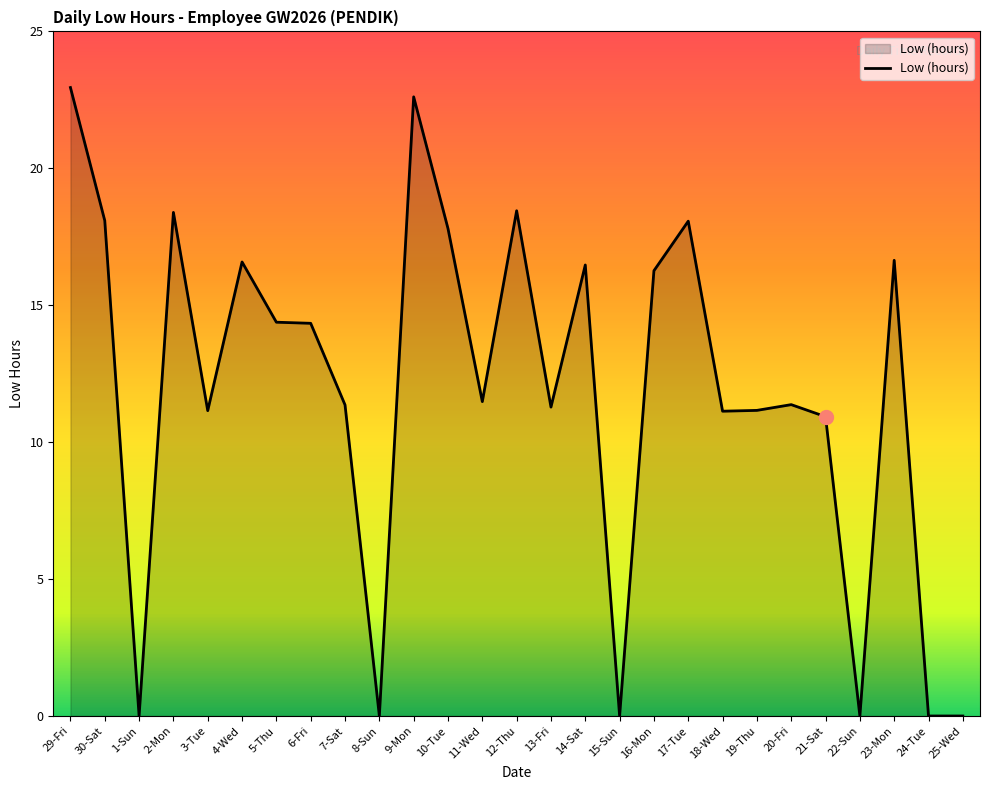

How many lines are shown in the chart?

1